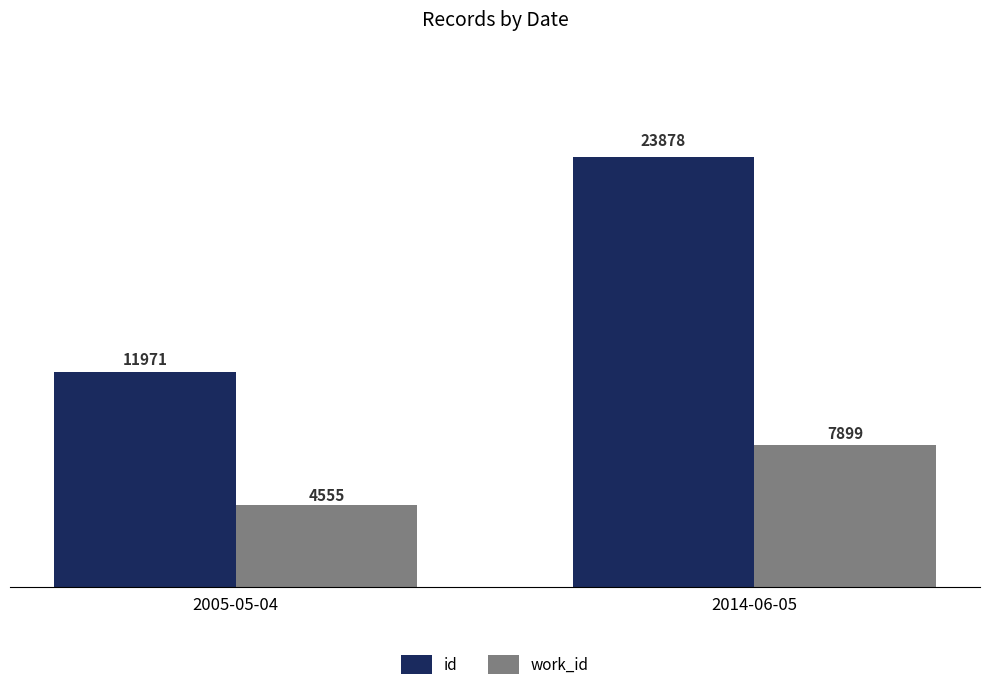

Are the bars horizontal?

No